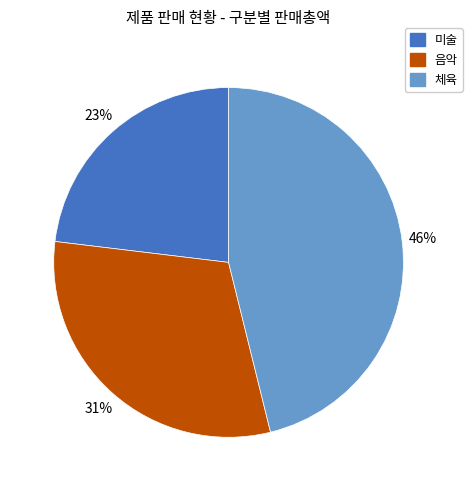

To the nearest percent, what is the difference between the largest and smallest slice percentages?

23%